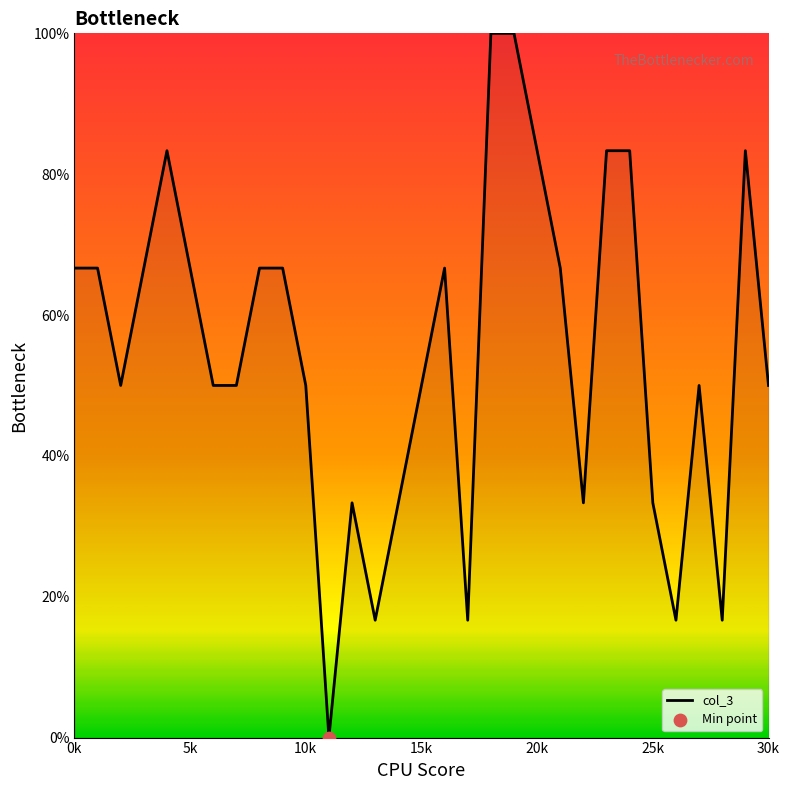

What is the greatest value displayed?

100.0